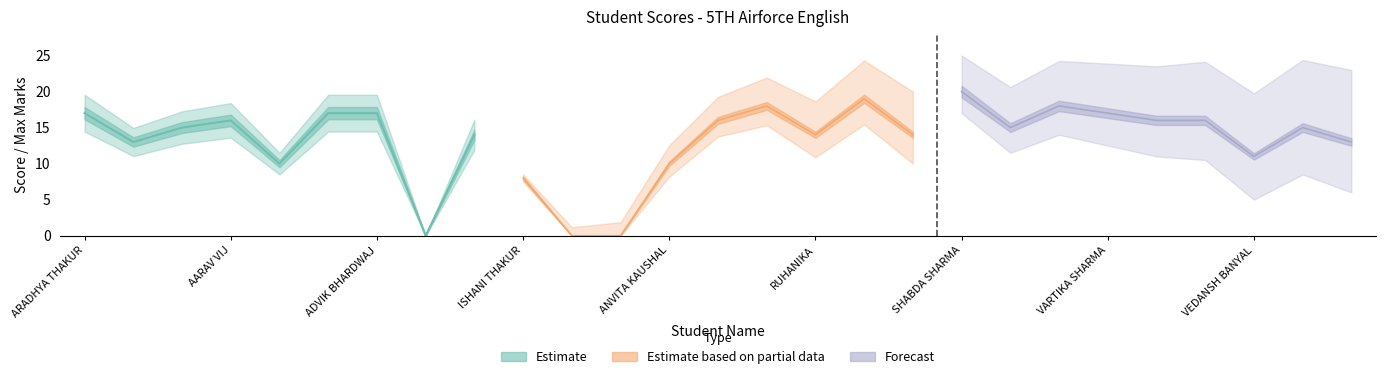

What is the maximum value for Score?

20